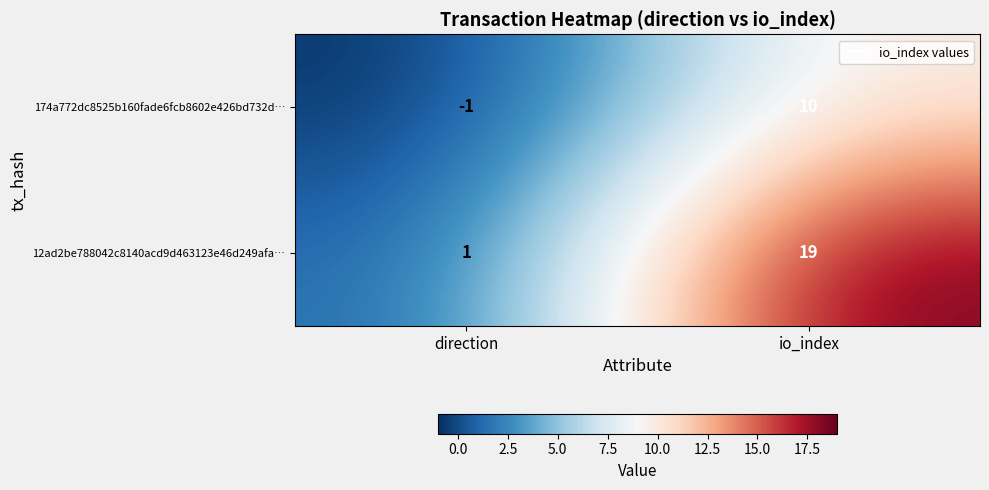

Which series has the widest spread of values?

12ad2be788042c8140acd9d463123e46d249afa…